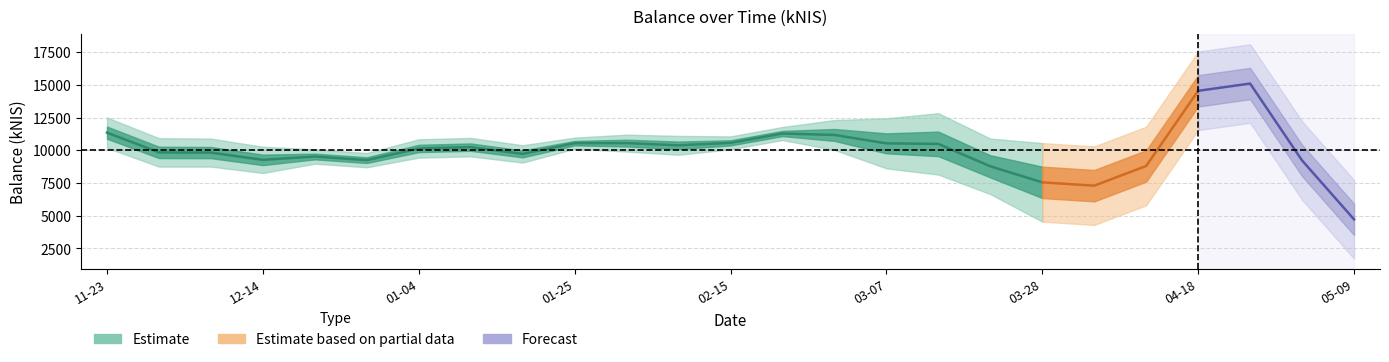

At which category does the chart reach its peak across all series?

2024-04-25